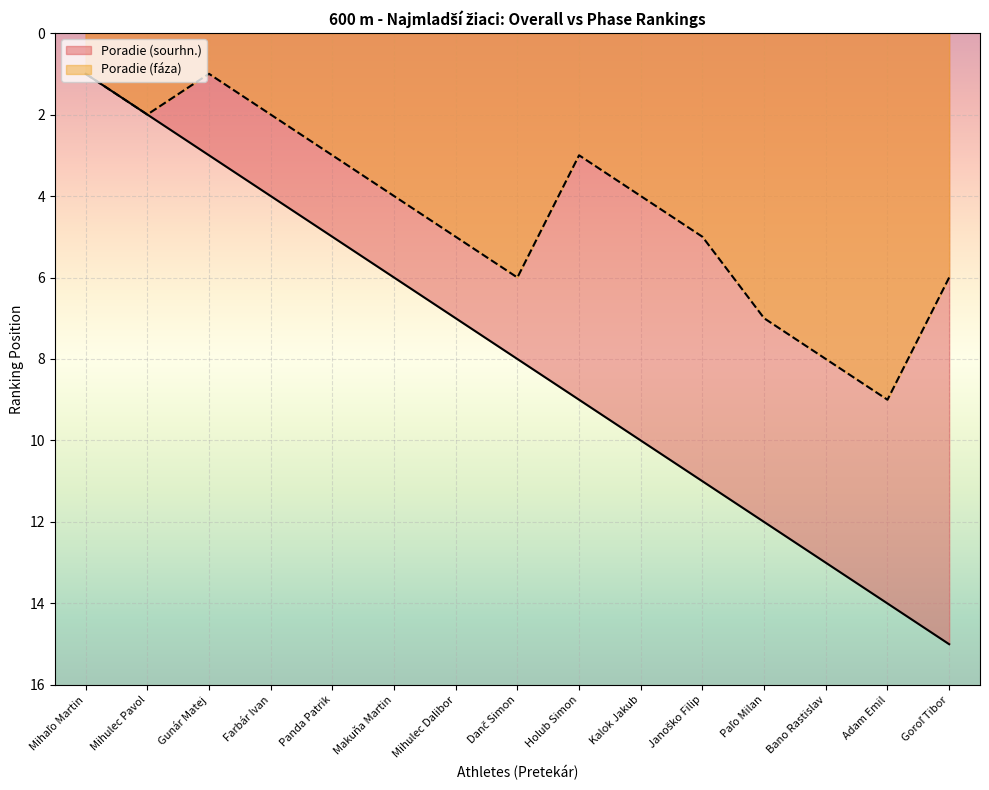

At which label is Poradie (faza) closest to 5?

Mihulec Dalibor